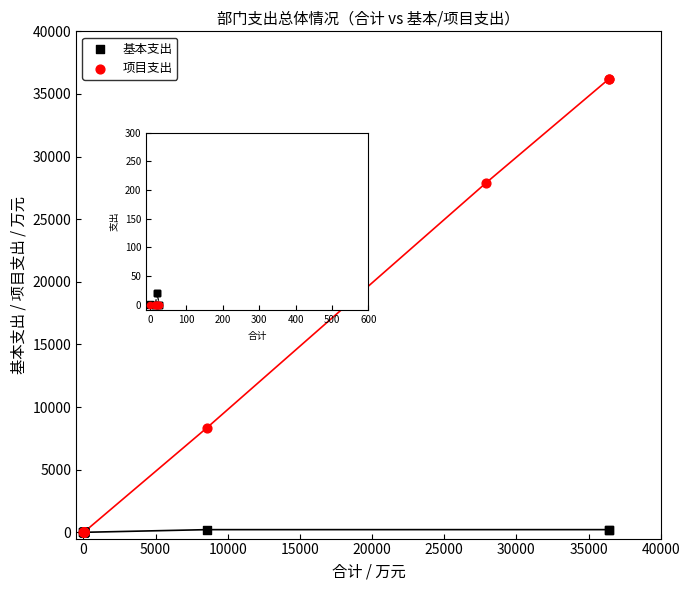

Which series has the largest Y range (max minus min)?

项目支出